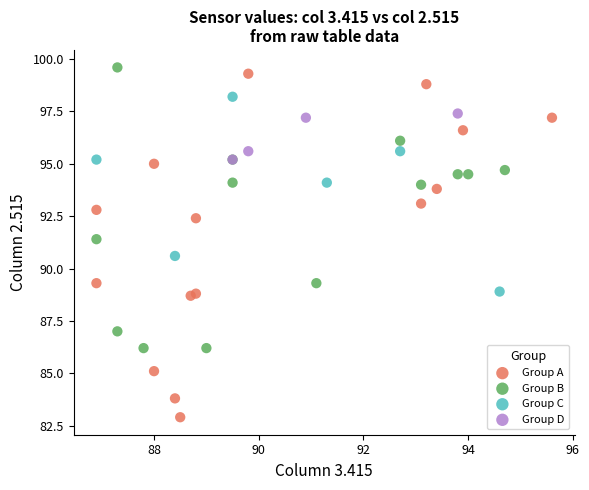

Which series contains the highest Y value?

Group B